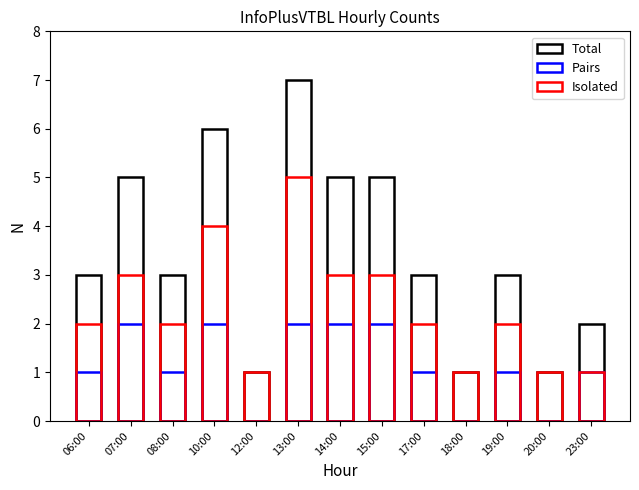

What is the approximate value of Pairs at 15:00?

2